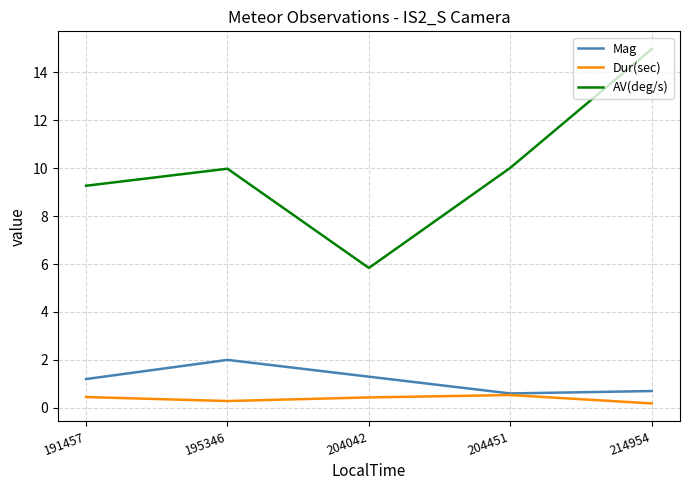

Count the number of data series in this chart.

3